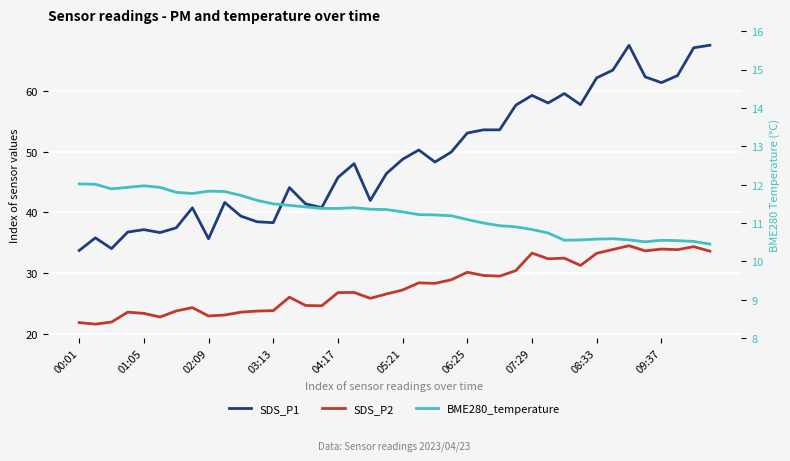

Which series has the largest range (max minus min)?

SDS_P1